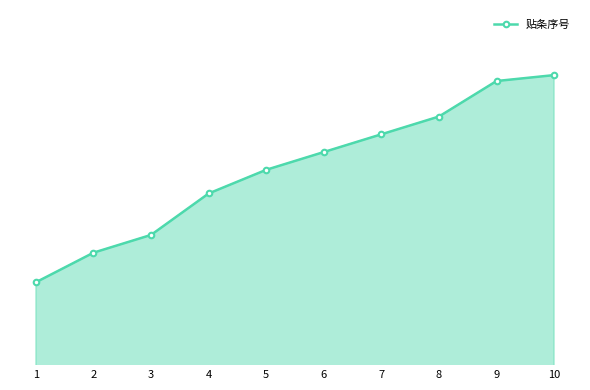

Does the chart have visible grid lines?

No